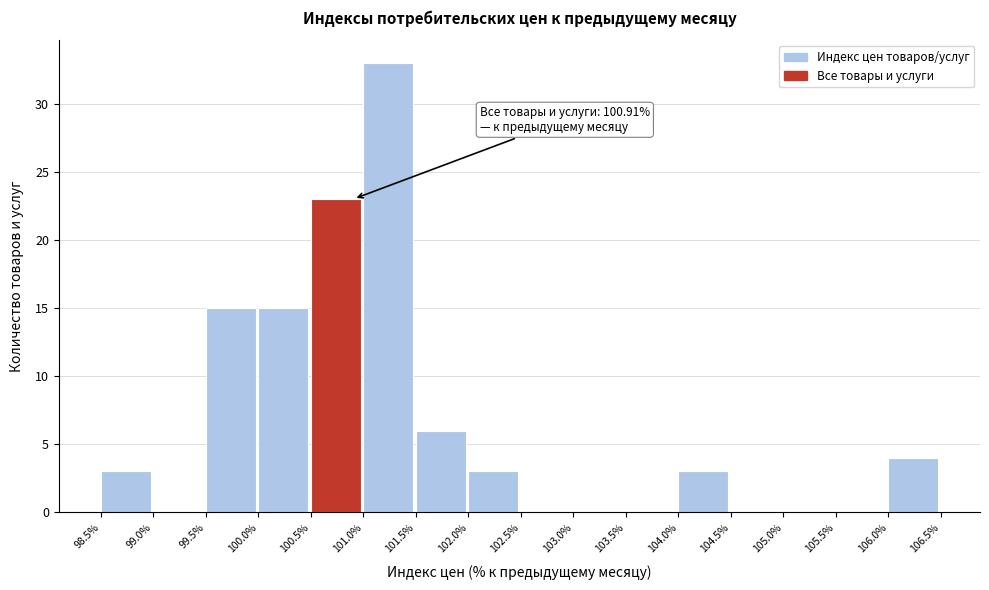

Over which range of the x-axis is the bar tallest?

101.0% to 101.5%